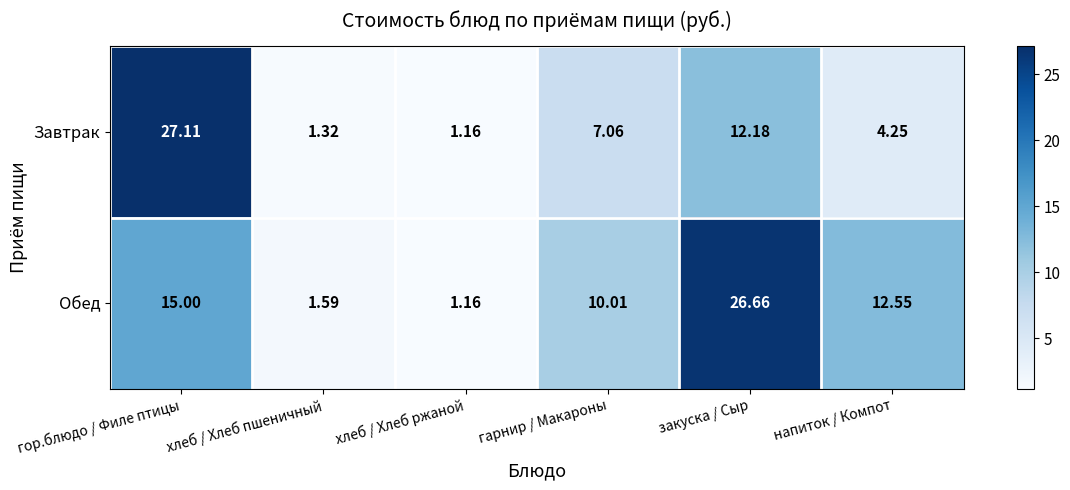

Where does the Обед series first go above 12?

гор.блюдо / Филе птицы